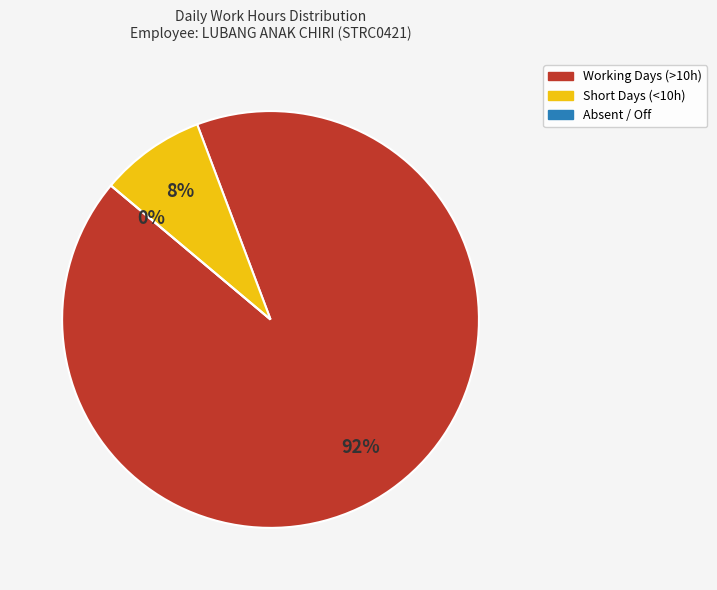

What portion of the pie excludes 15?

95.3%